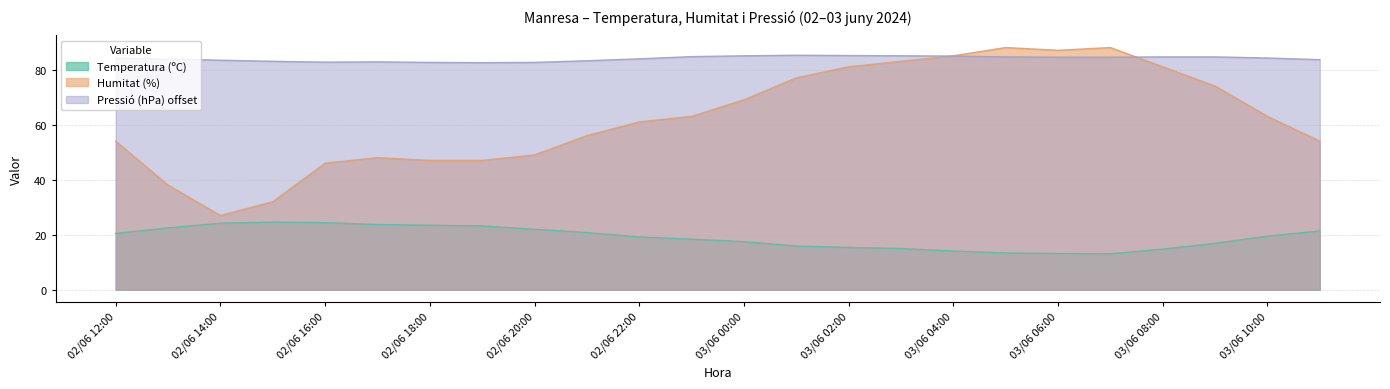

True or false: Humitat (%) and Temperatura (ºC) intersect in this chart.

False